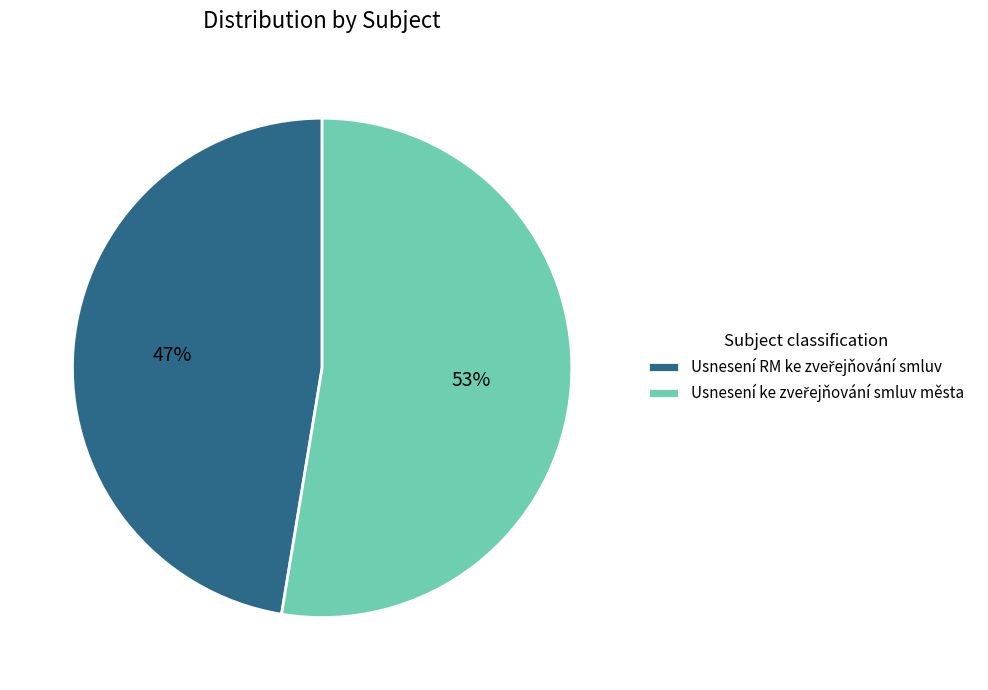

To the nearest percent, what is the average slice percentage?

50%